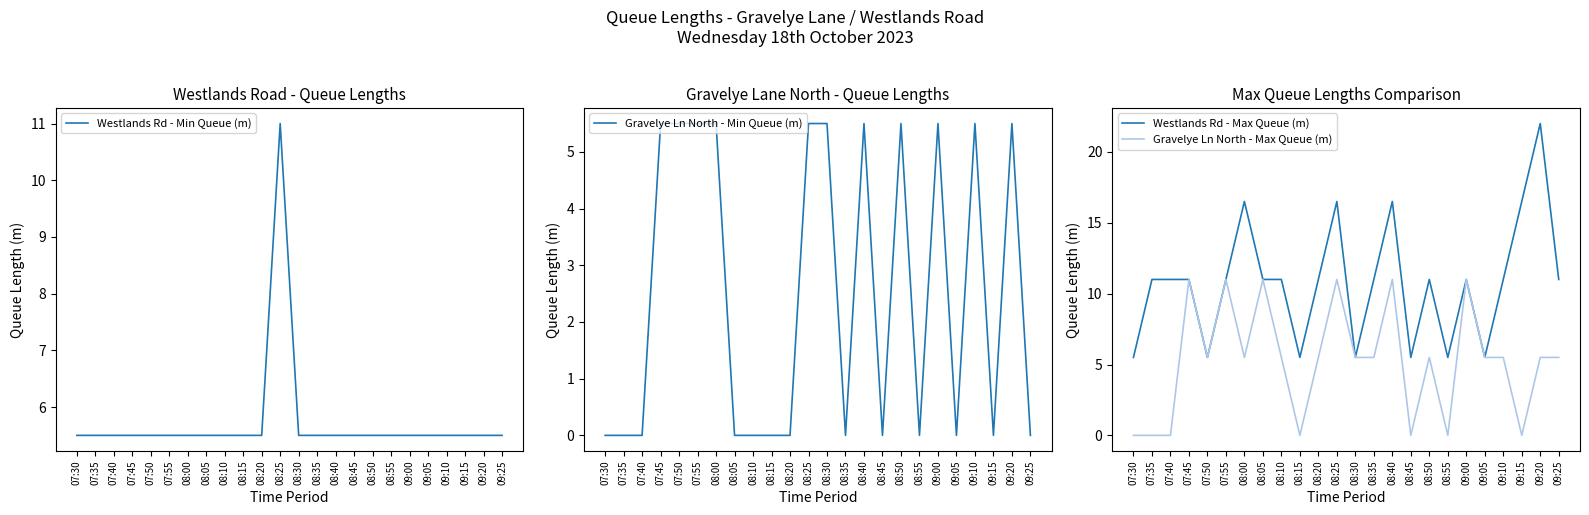

Which series has the largest total across all categories?

Westlands Rd - Max Queue (m)